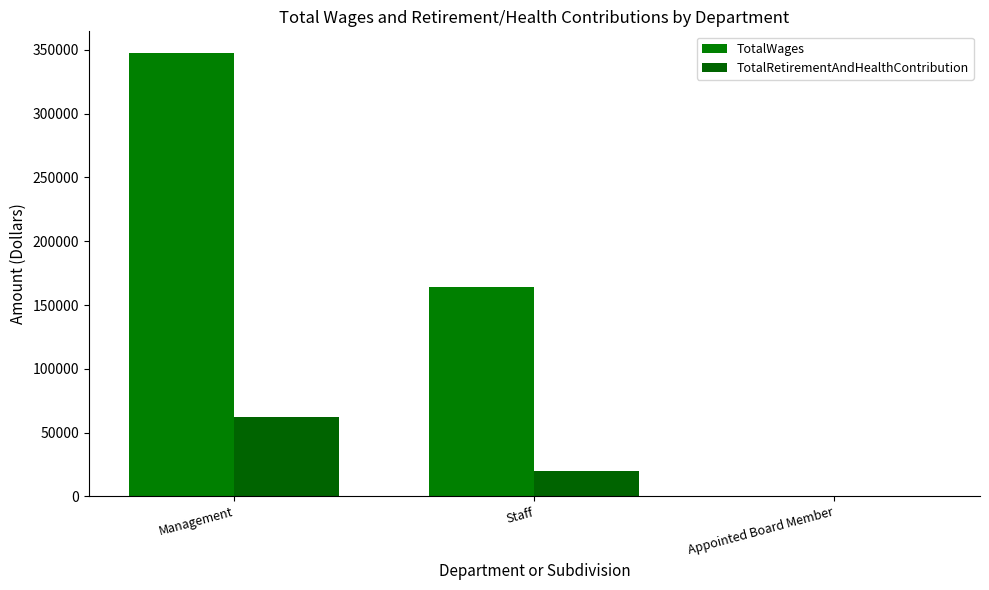

Rank the series by their average value, from lowest to highest.

TotalRetirementAndHealthContribution, TotalWages